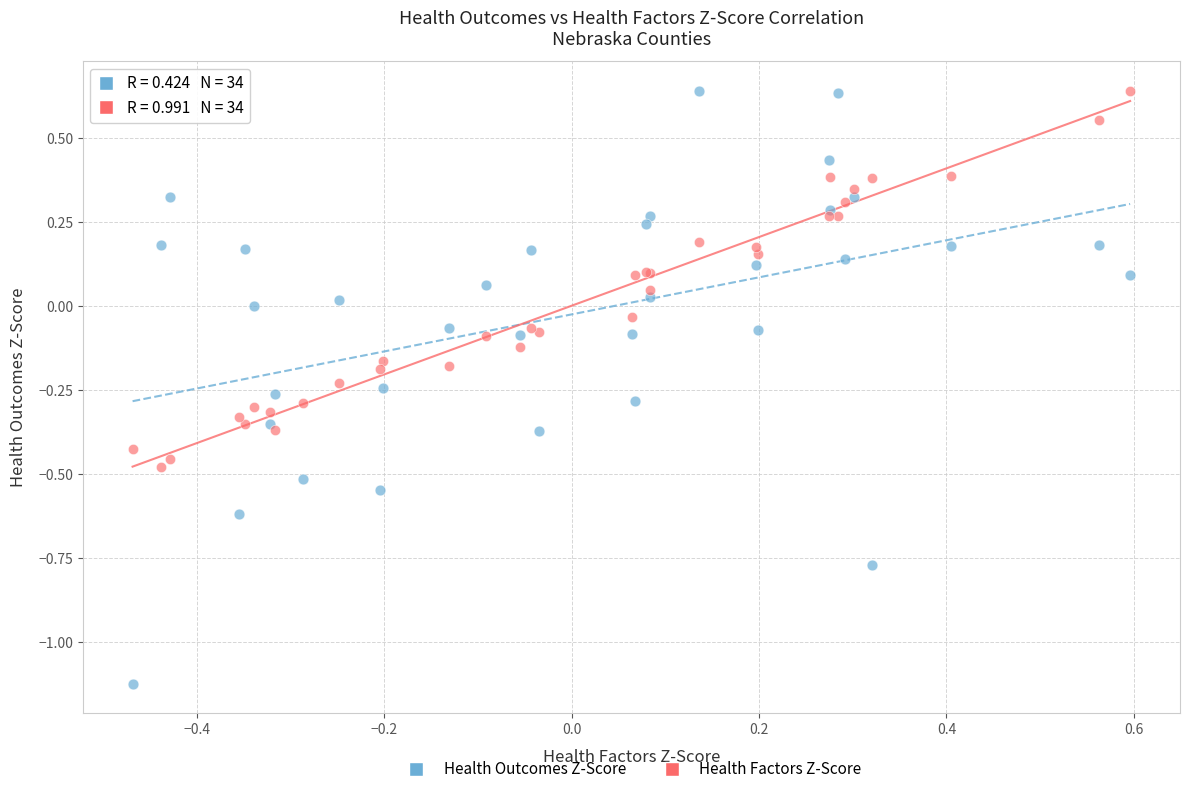

Which series has the widest spread of Y values?

Health Outcomes Z-Score